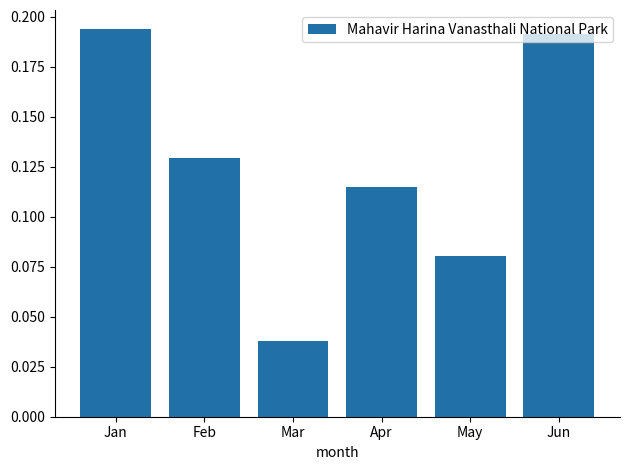

The chart shows a value of 0.1 at Mar. True or false?

False